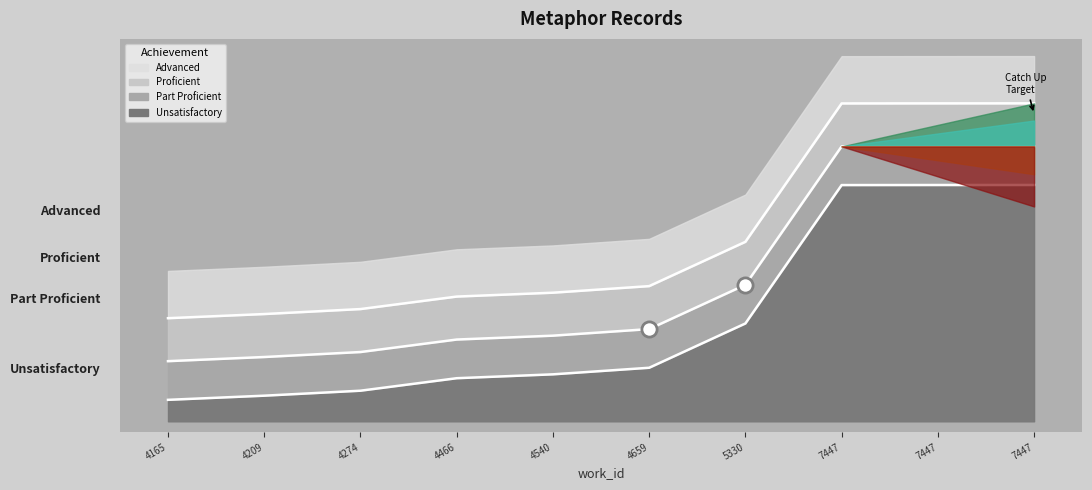

Which has a higher value, 7447 or 7447?

7447